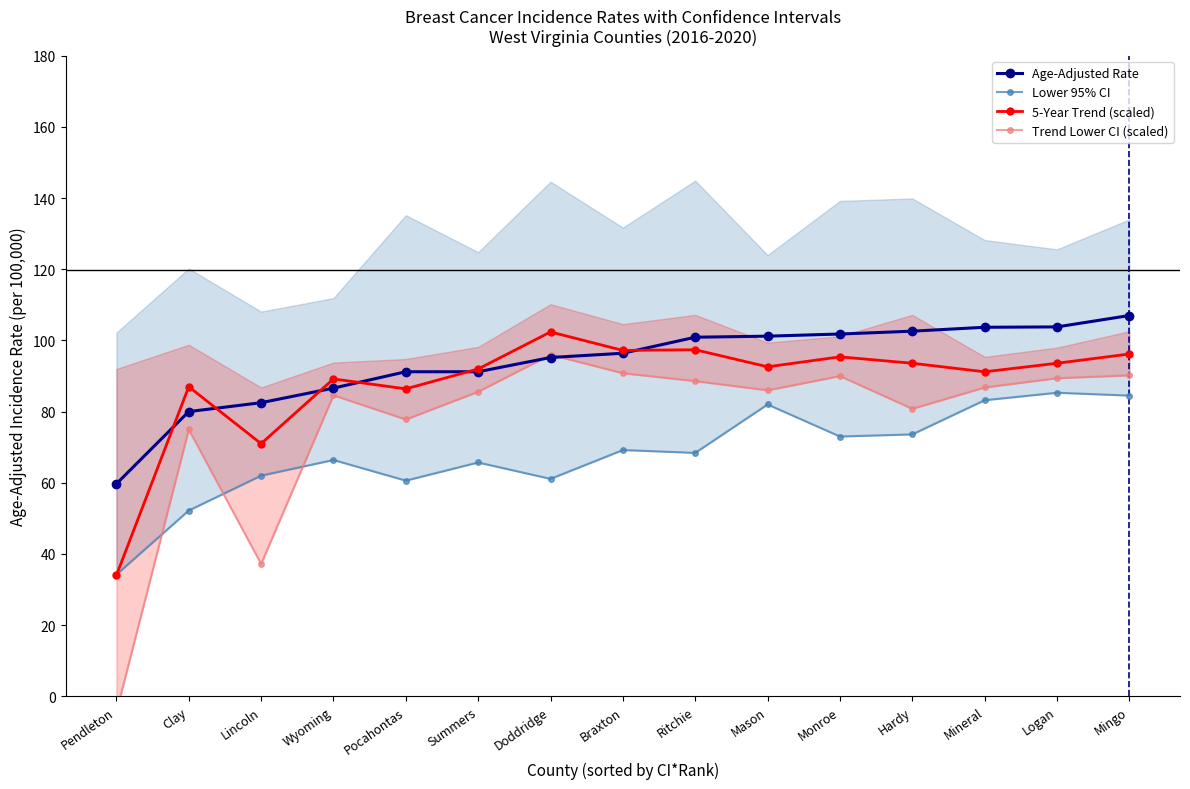

Where do Trend Lower CI (scaled) and Age-Adjusted Rate first cross each other?

Summers and Doddridge